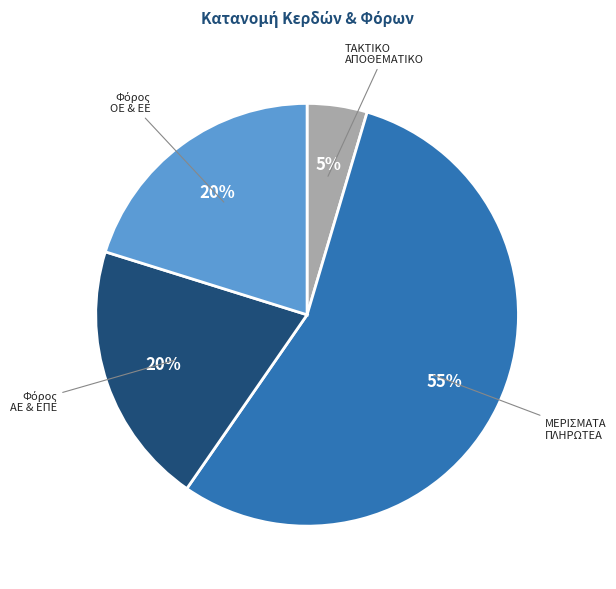

Count the number of slices in the pie.

4